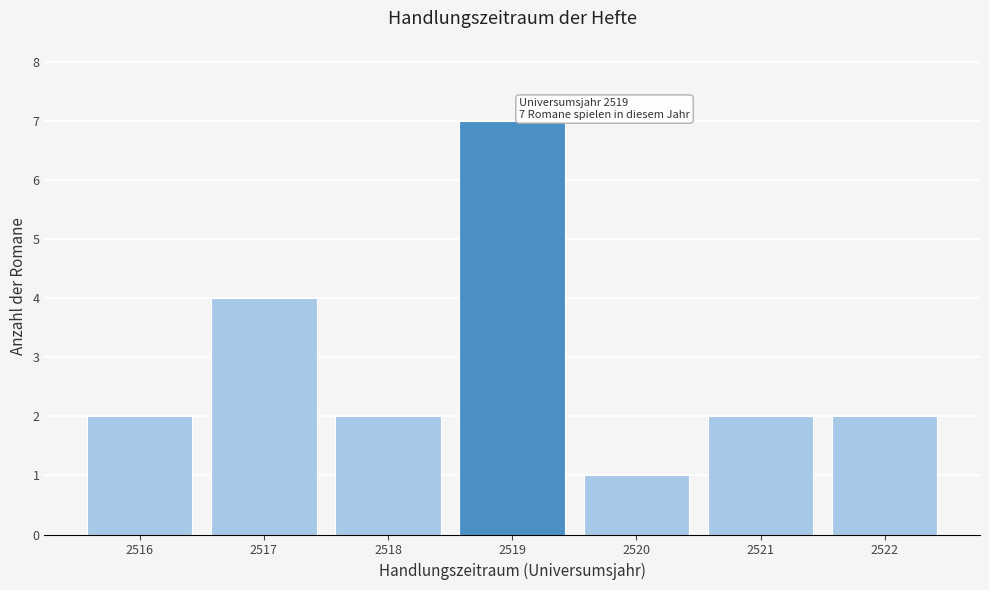

Reading left to right, extract all data points from this chart.

2516=2	2517=4	2518=2	2519=7	2520=1	2521=2	2522=2